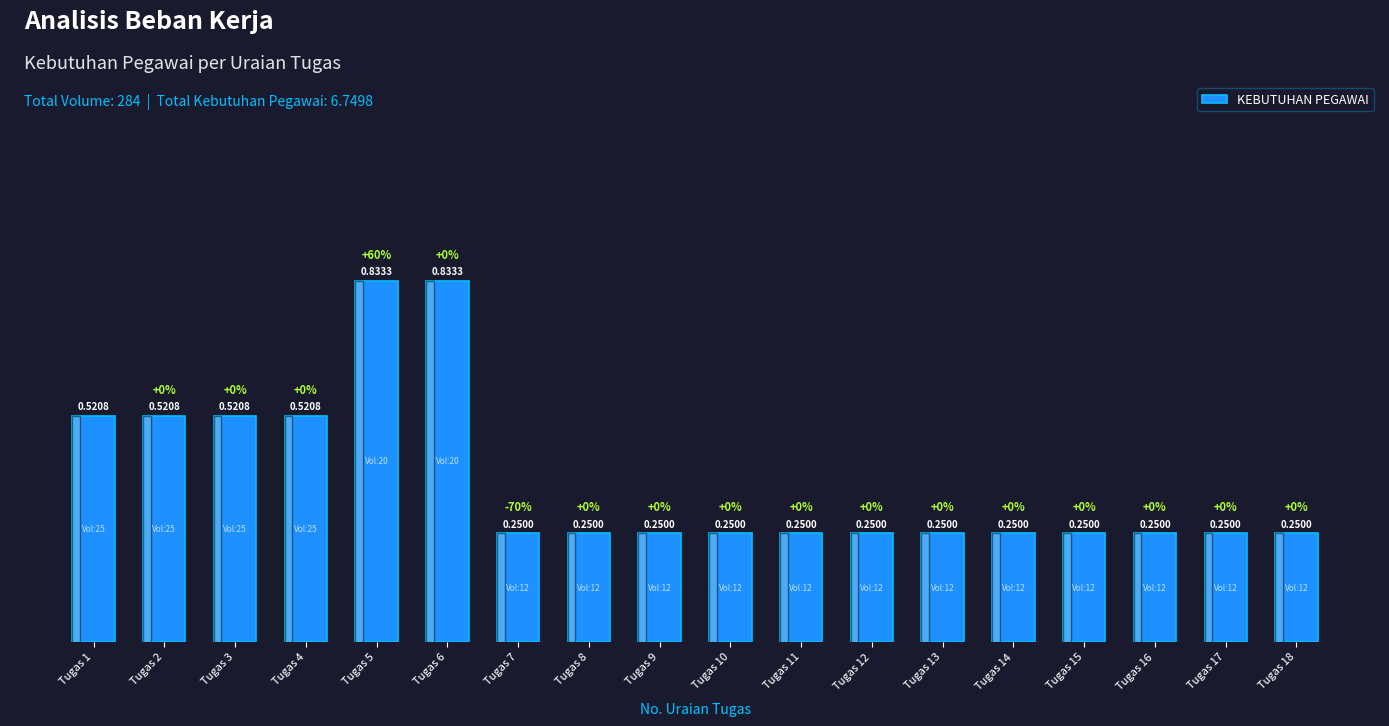

Between Tugas 1 and Tugas 8, which is larger?

Tugas 1